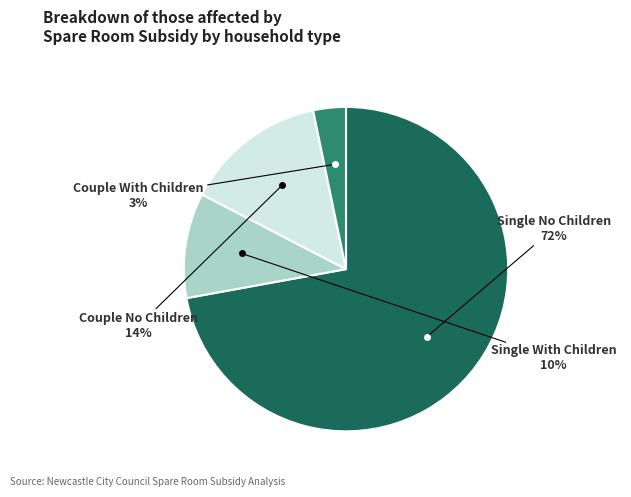

To the nearest percent, what is the average slice percentage?

25%